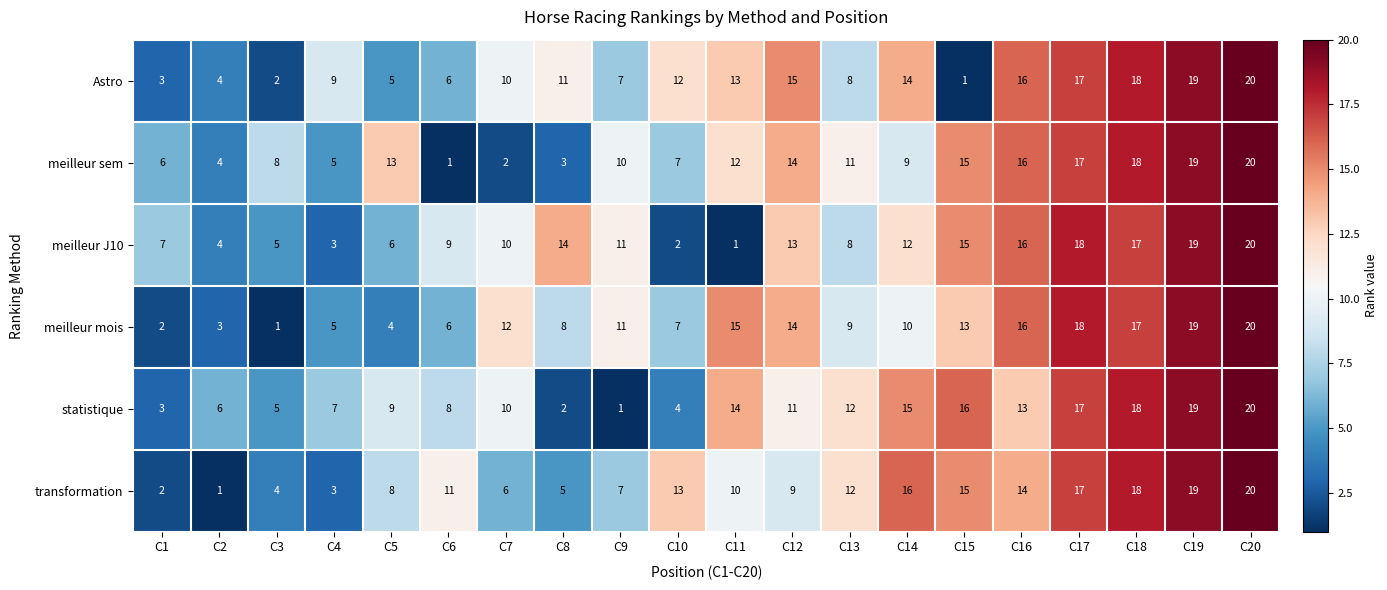

Which series changed the most between C1 and C9?

meilleur mois